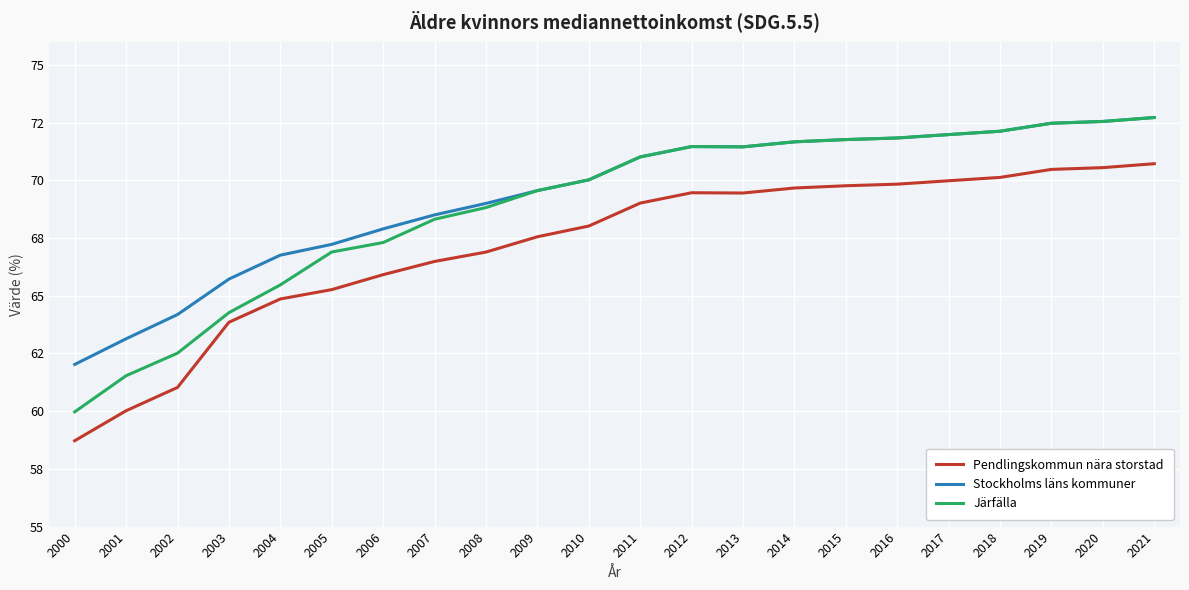

What is the value of the Järfälla point at the 4th from the left?

64.3